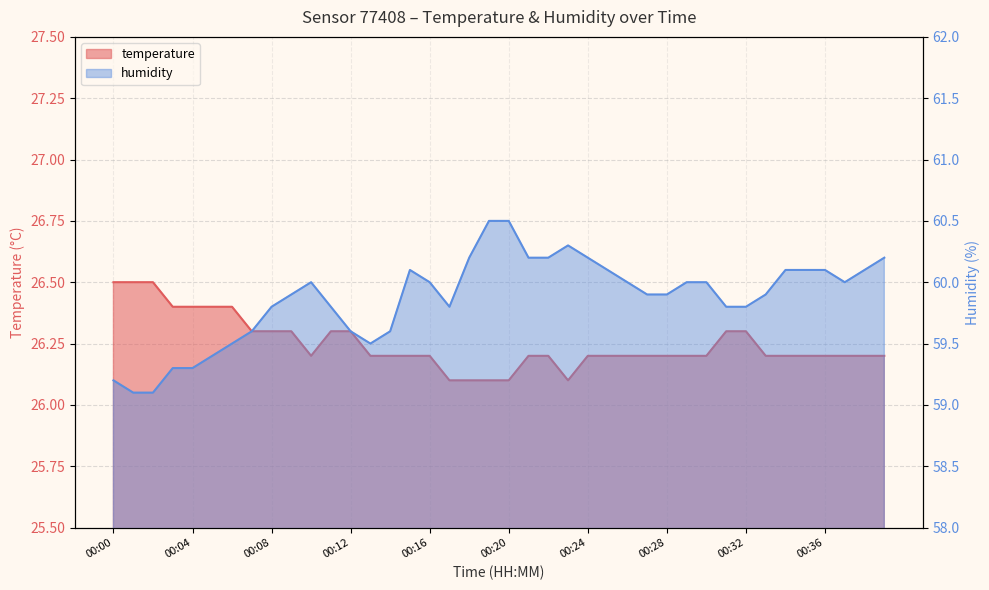

Which series has the largest range (max minus min)?

humidity